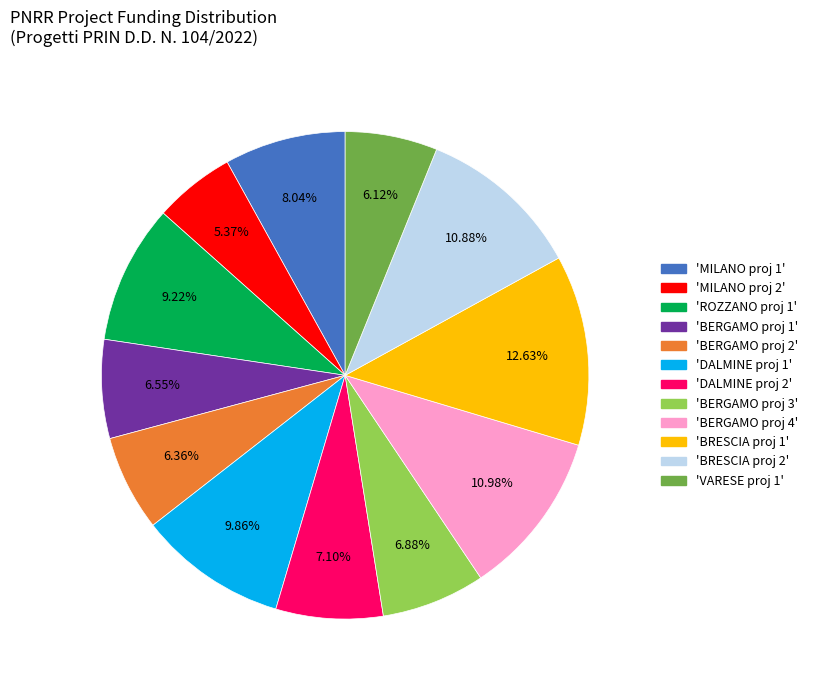

To the nearest percent, what is the difference between the largest and smallest slice percentages?

7%